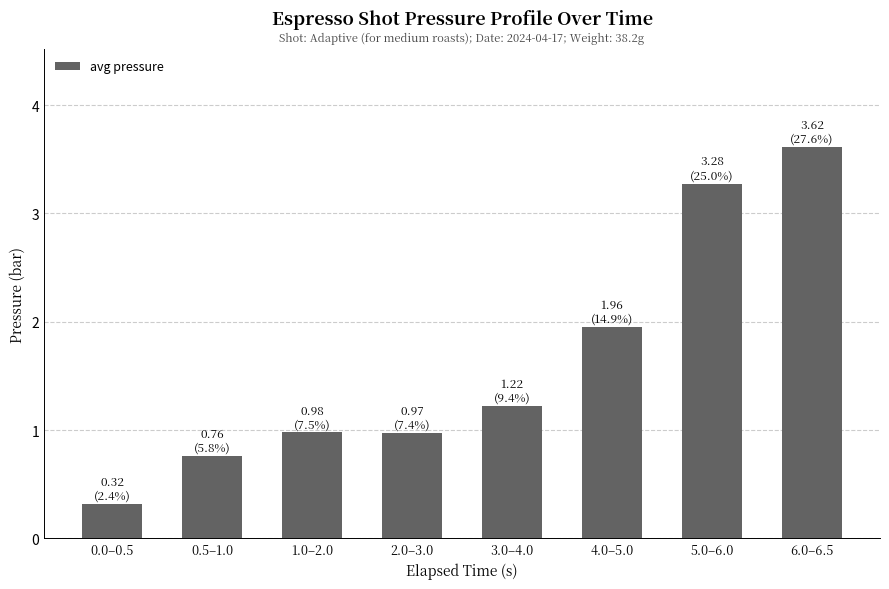

Which has a higher value, 3.0–4.0 or 0.5–1.0?

3.0–4.0